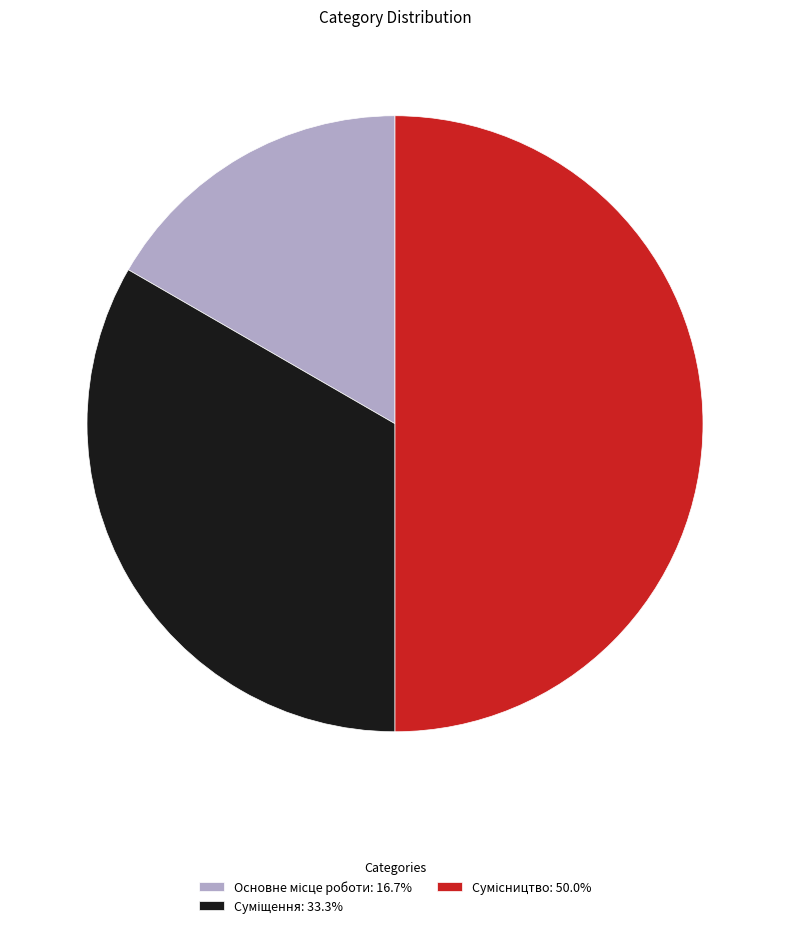

Combined, do Суміщення and Сумісництво account for over 50%?

Yes